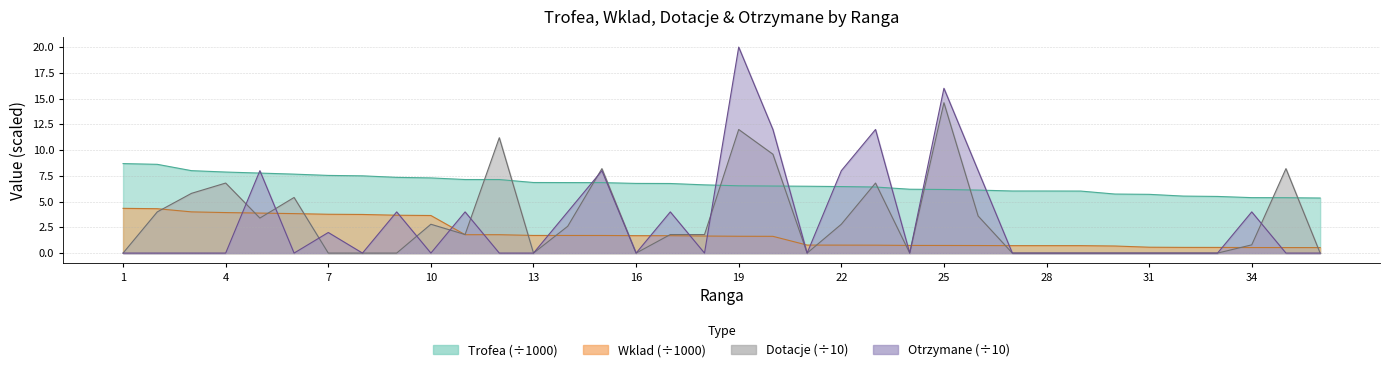

True or false: Trofea has more than 0 points higher than both neighbors.

False